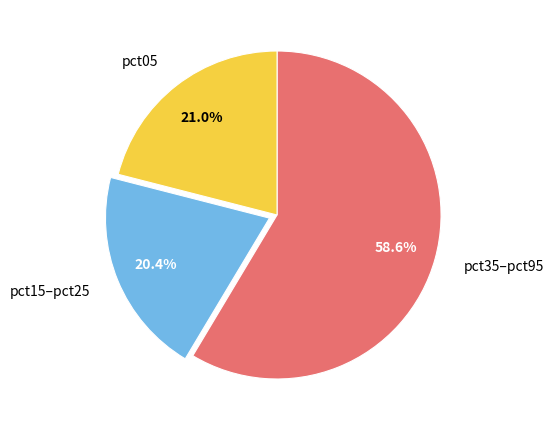

Which category has the smallest portion of the pie?

pct15–pct25